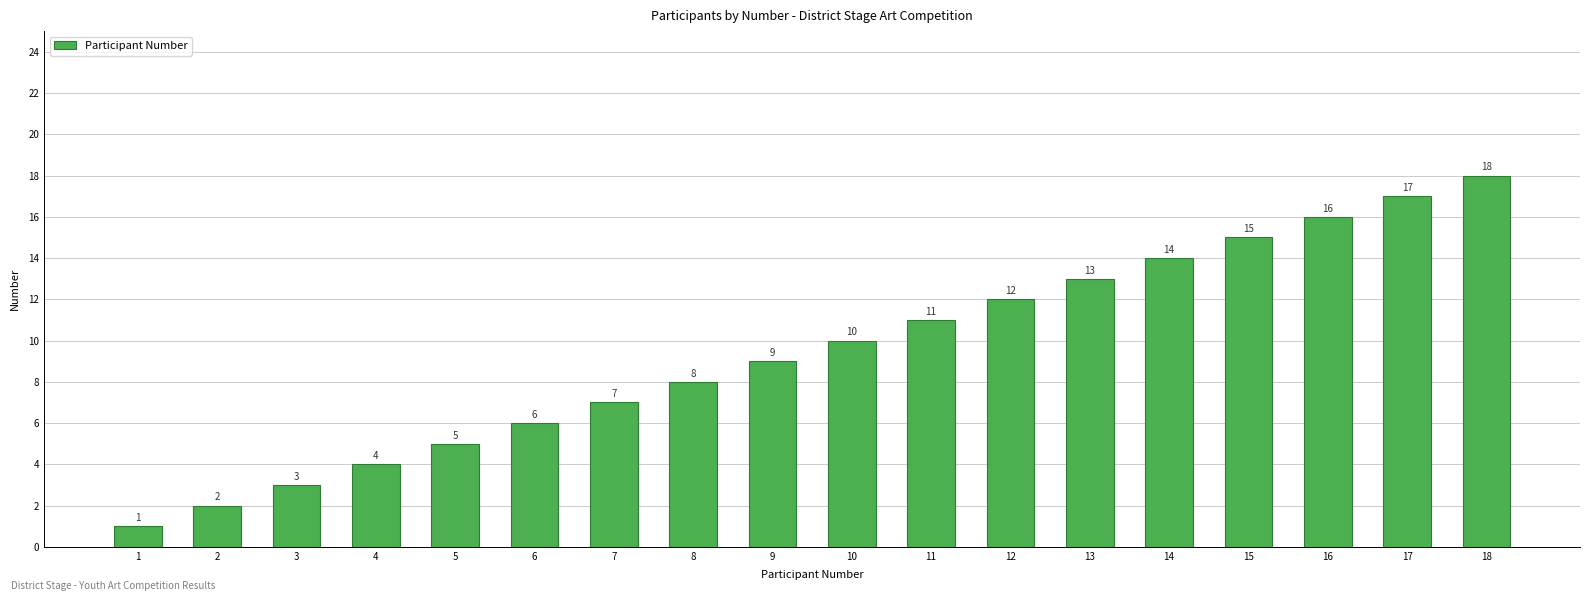

How many bars are there in total?

18